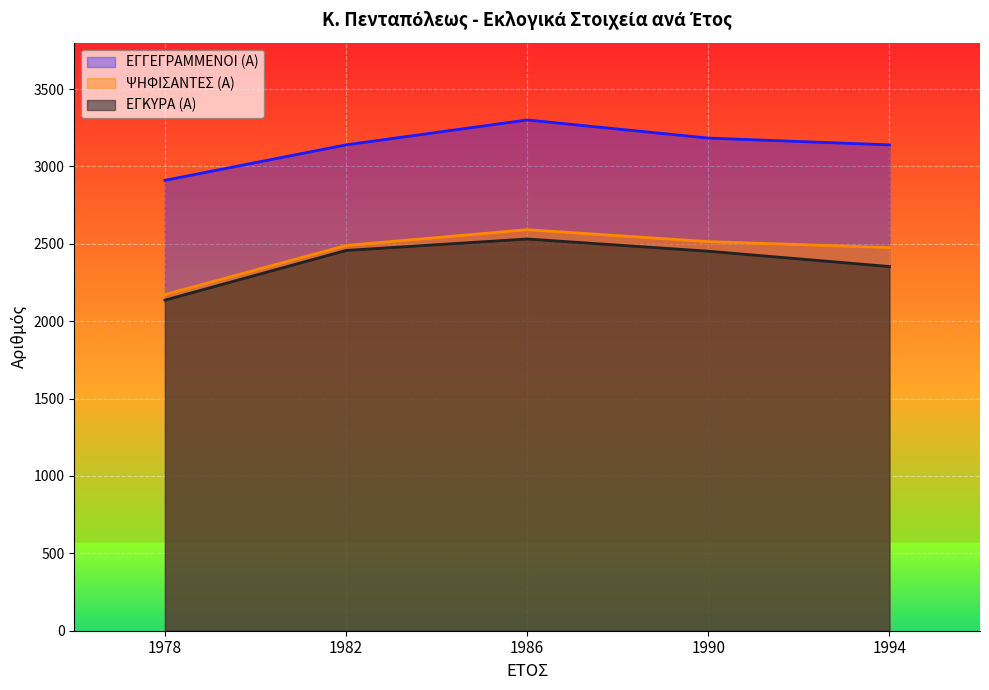

What is the lowest value of the ΕΓΚΥΡΑ (Α) series?

2136